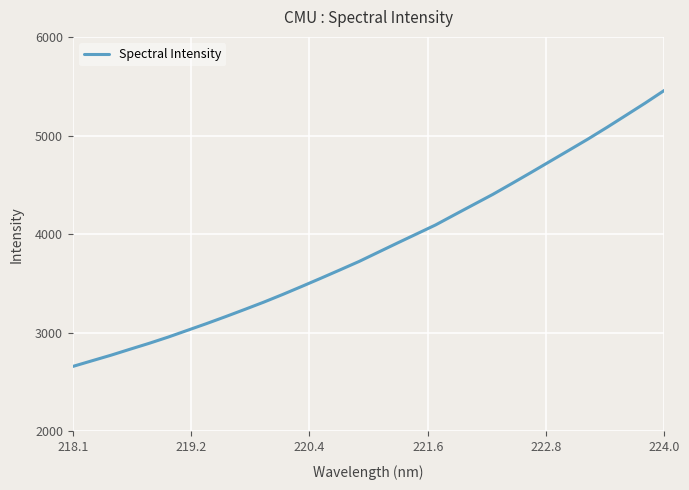

What is the greatest value displayed?

5457.4